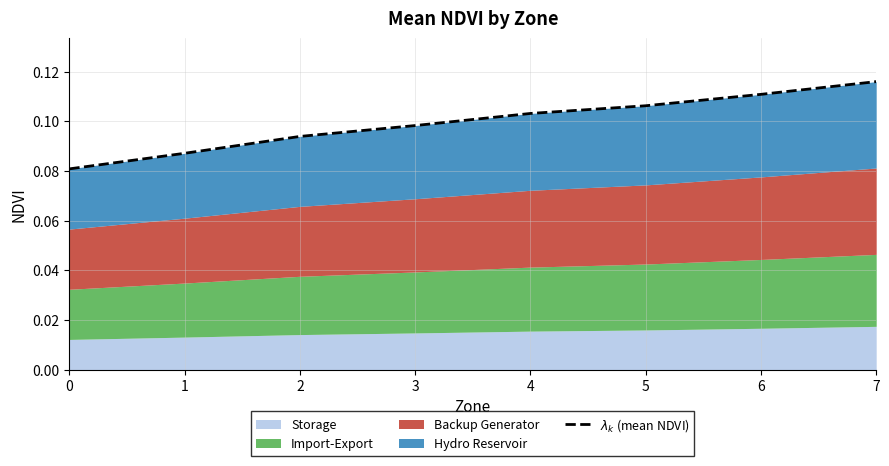

What is the smallest value displayed?

0.1